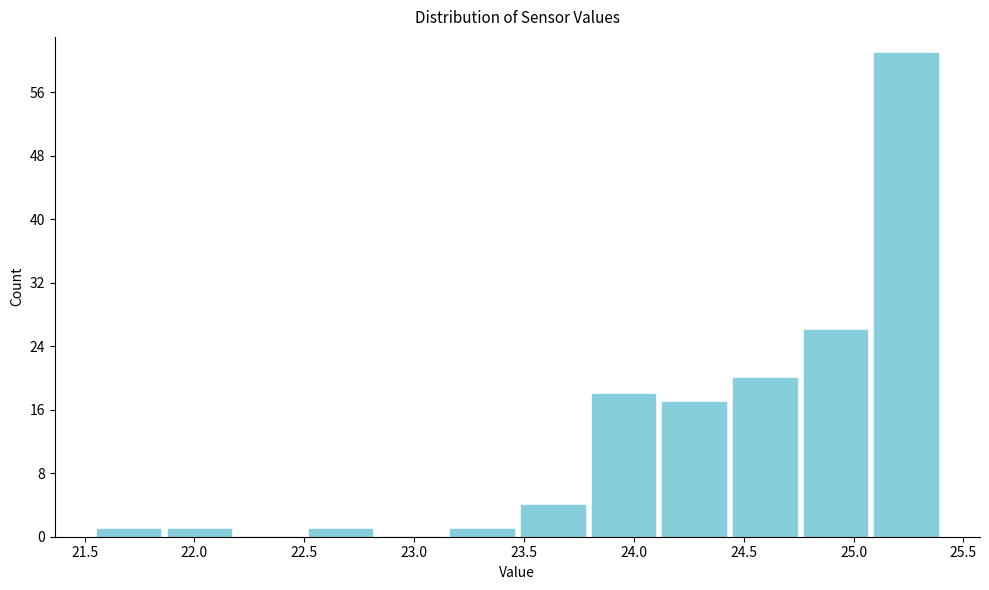

Reading left to right, list every bar in this chart as the range it spans on the x-axis followed by its height. Neither the bar edges nor the heights are printed on the chart, so give them approximately, as read against the axes.

21.55 to 21.85: 1
21.85 to 22.20: 1
22.20 to 22.50: 0
22.50 to 22.85: 1
22.85 to 23.15: 0
23.15 to 23.45: 1
23.45 to 23.80: 4
23.80 to 24.10: 18
24.10 to 24.45: 17
24.45 to 24.75: 20
24.75 to 25.10: 26
25.10 to 25.40: 61